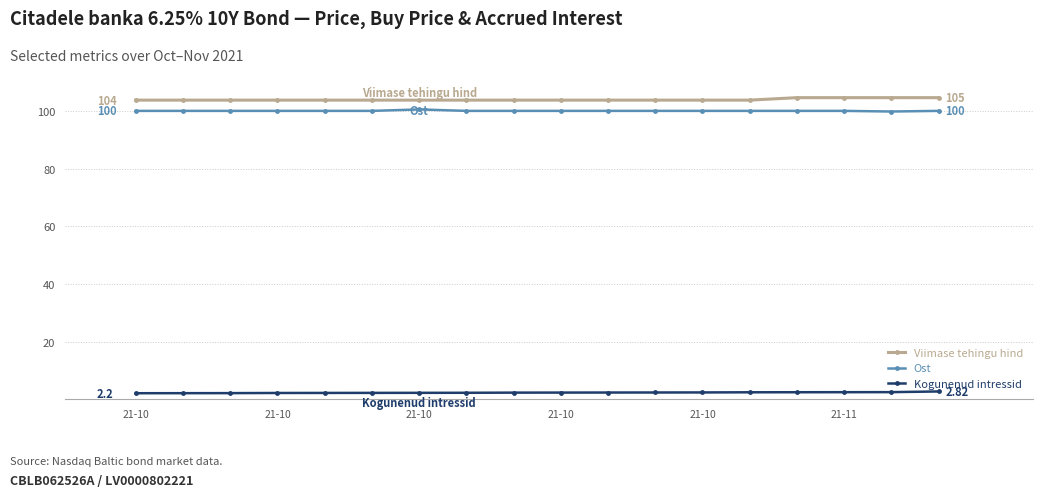

Is this an area chart (filled region under the line)?

No